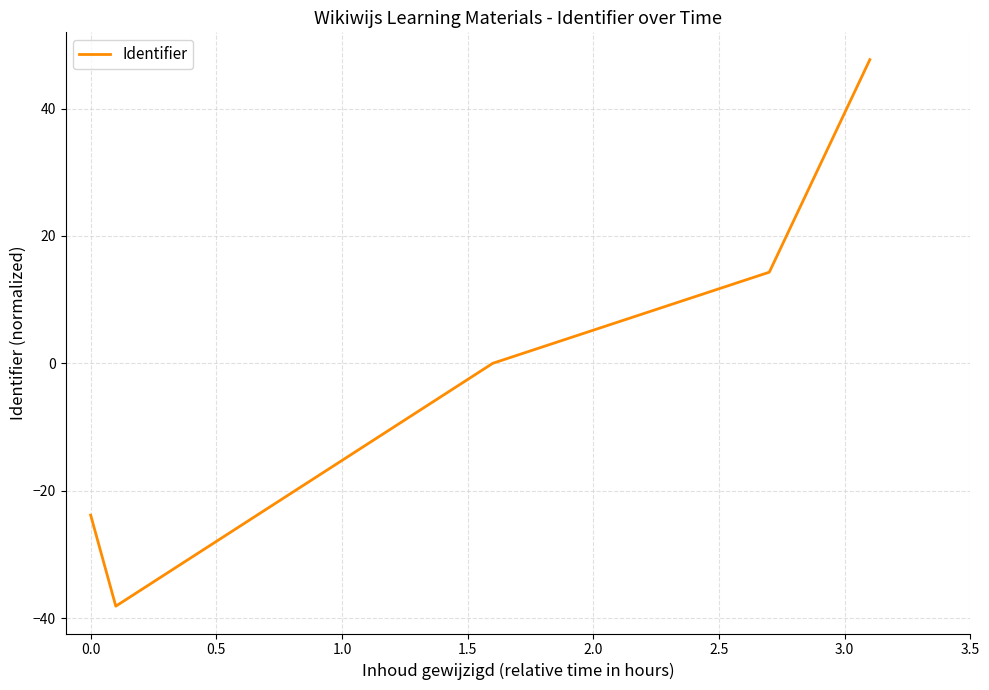

What is the difference between the second highest and second lowest values?

38.1